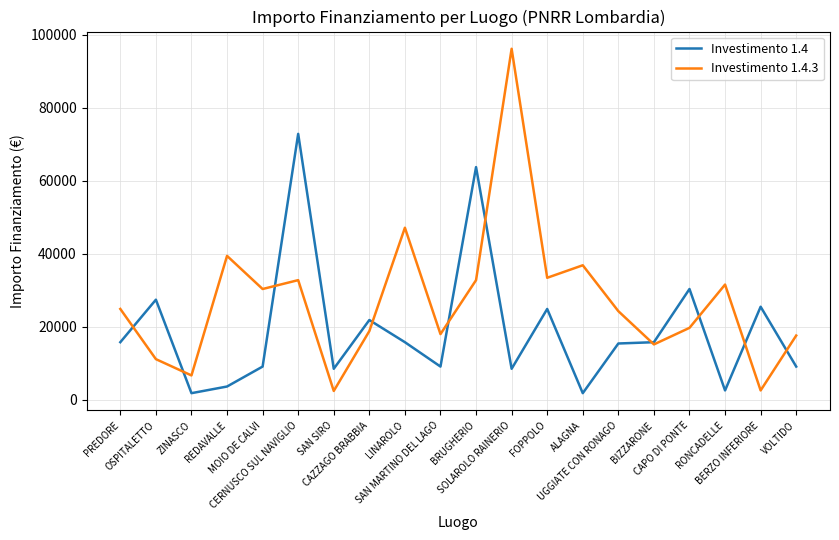

At how many categories does at least one series exceed 9210?

18